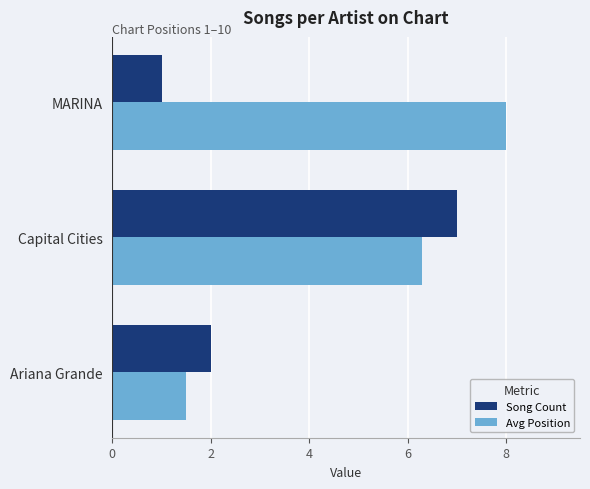

What are all the series names shown in the legend?

Song Count, Avg Position